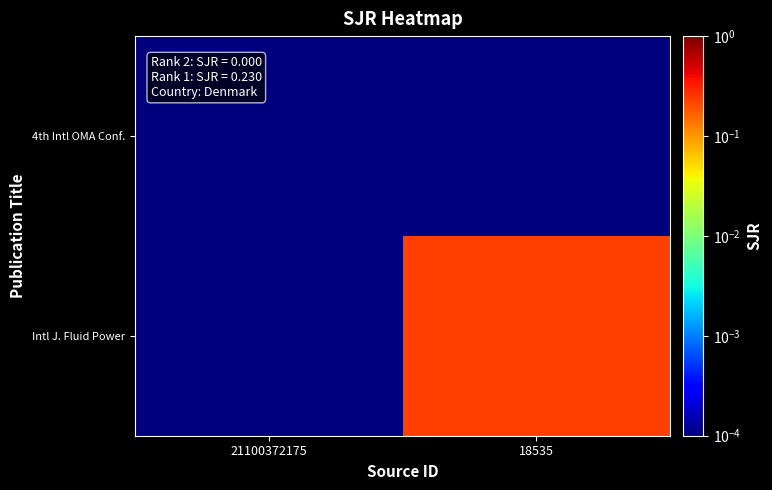

What is the greatest value displayed?

0.2